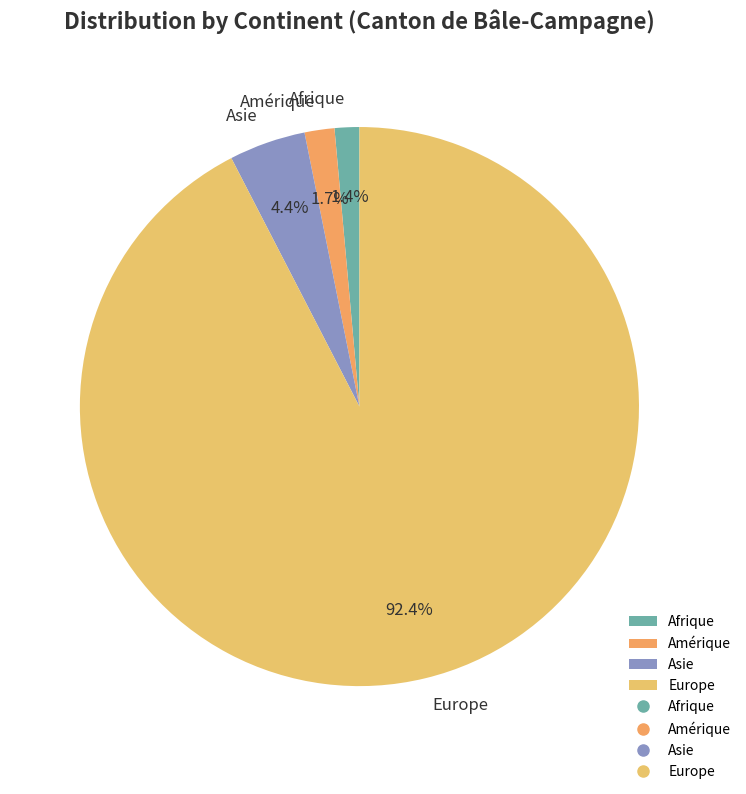

What is the largest slice in the pie chart?

Europe